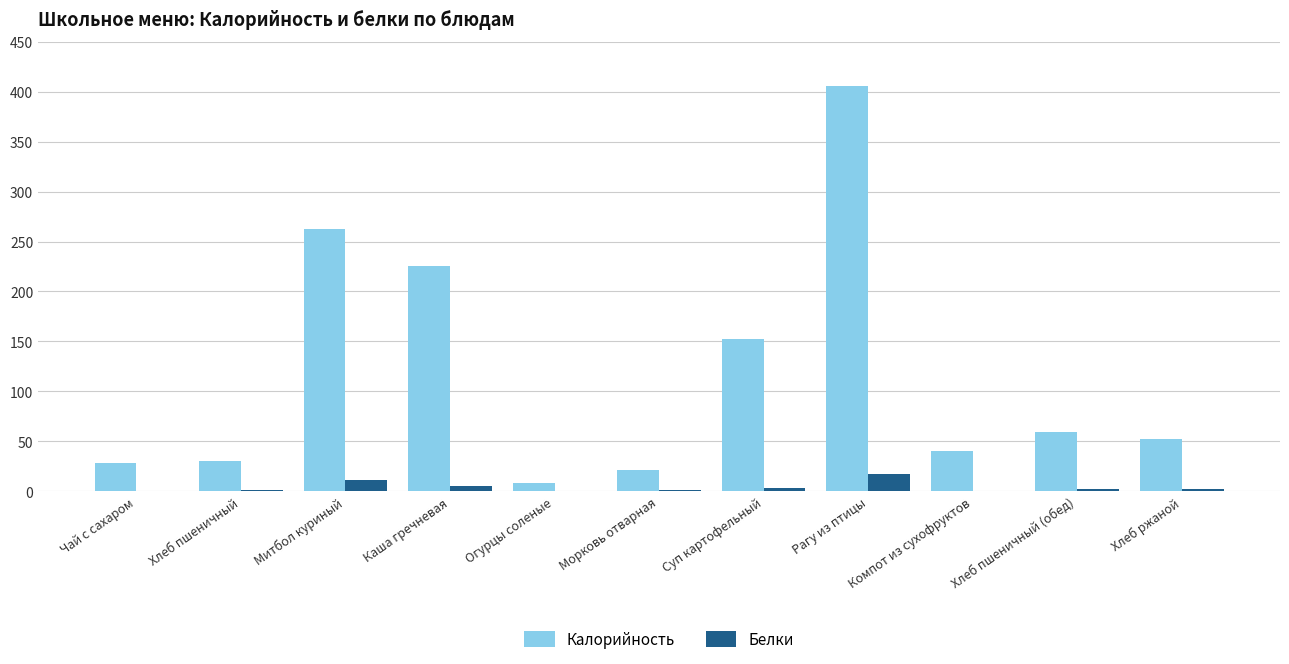

What is the highest value of the Калорийность series?

405.4